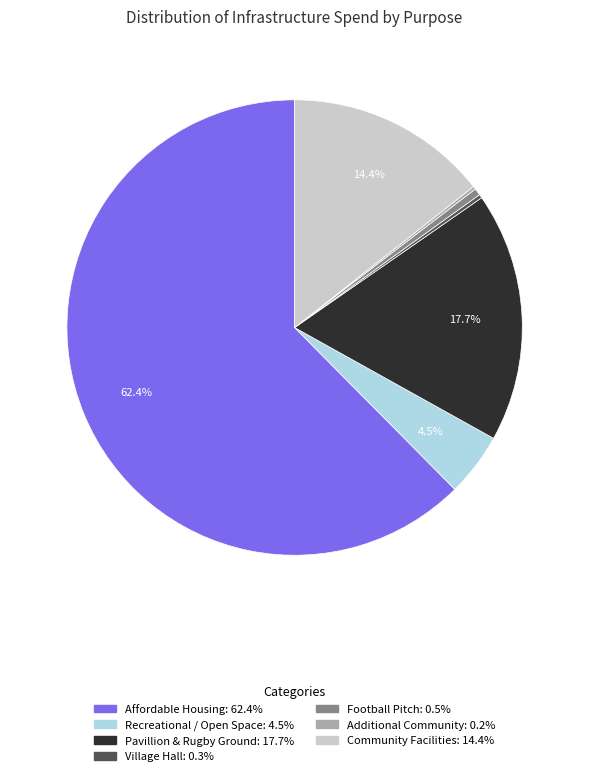

Is there any slice that represents more than half of the pie?

Yes